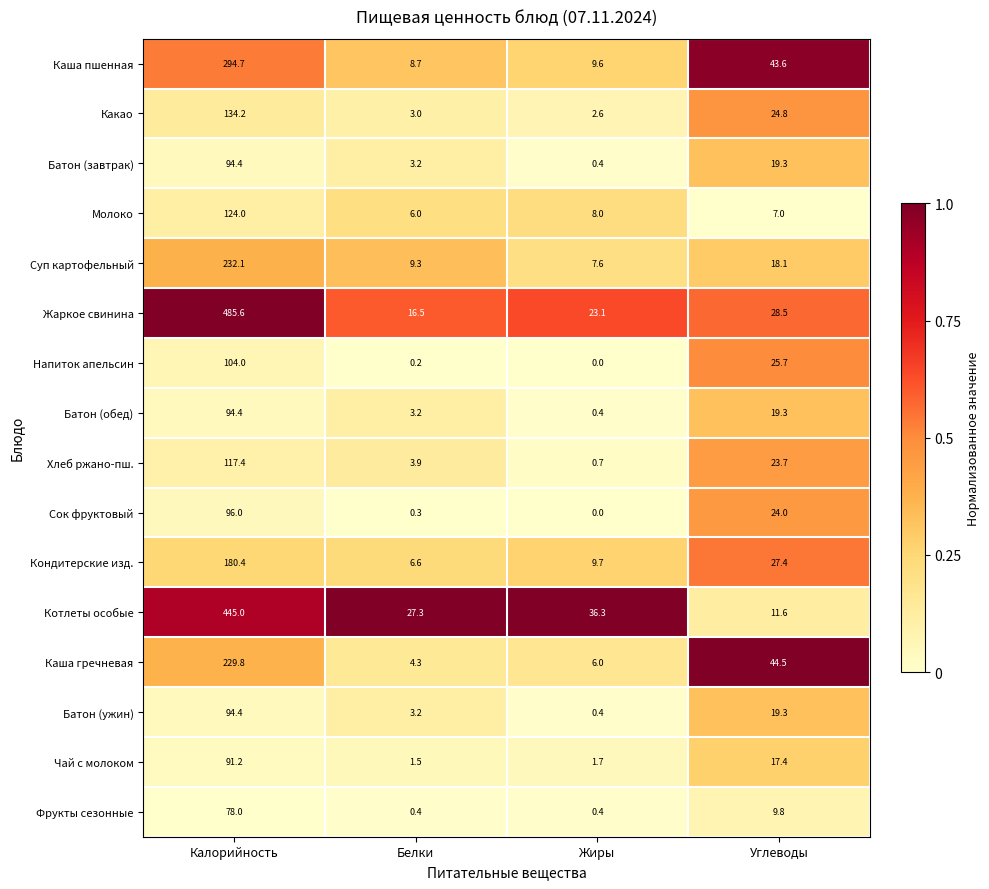

Which series has the largest range (max minus min)?

Жаркое свинина